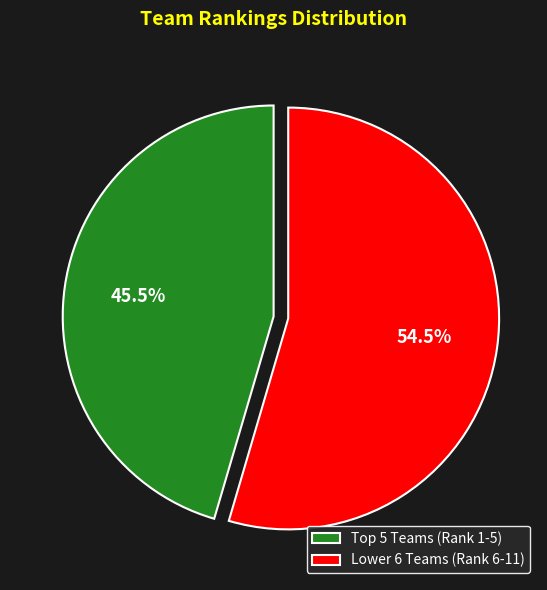

What is the majority slice?

Lower 6 Teams (Rank 6-11)